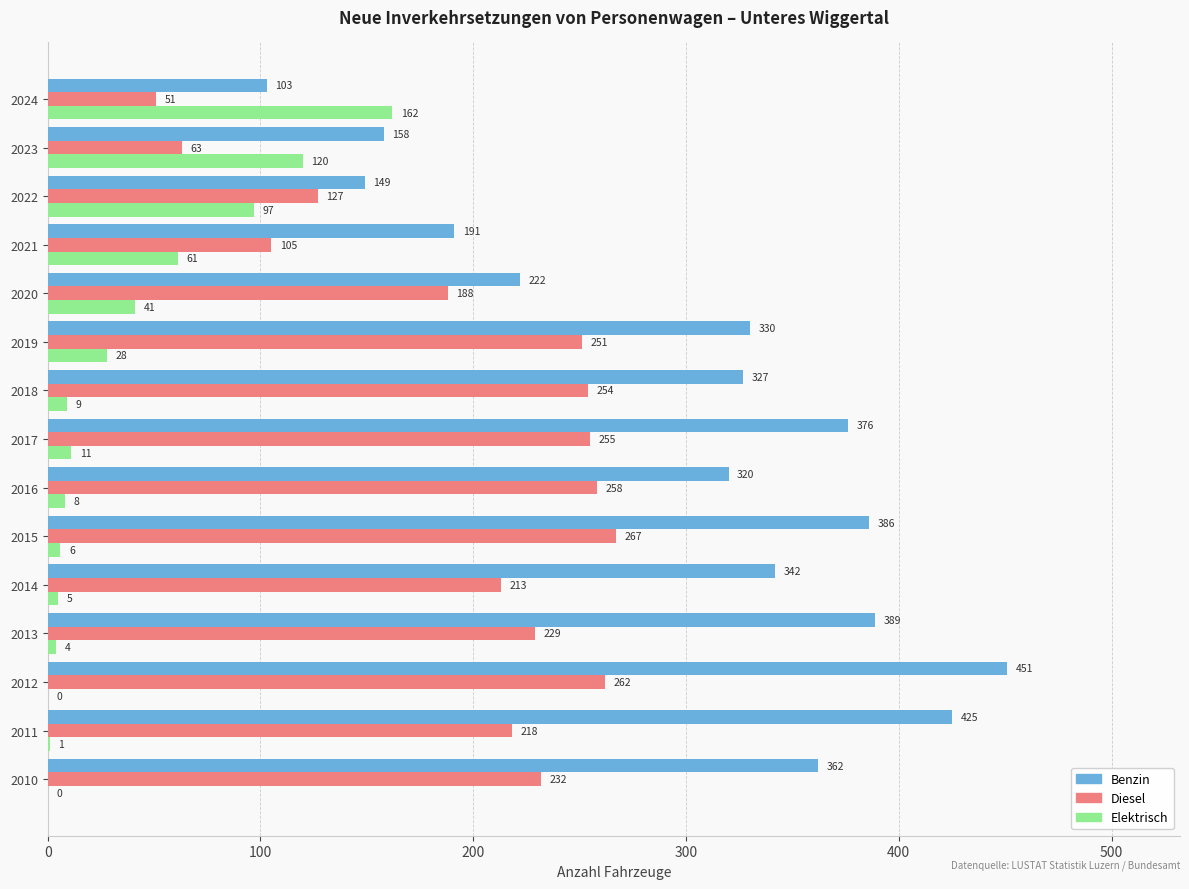

What is the maximum value for Benzin?

451